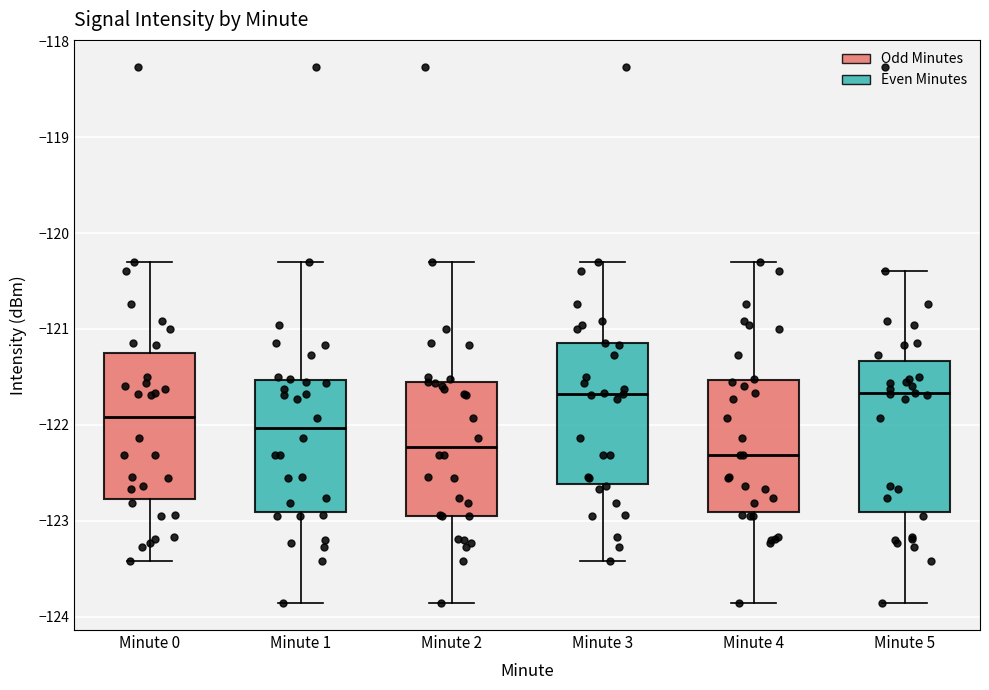

Reading left to right, read every box against the y-axis: the position of its median line, the range the box covers, and the ends of its whiskers. The values are not printed on the chart, so give them approximately, as read against the axis.

Minute 0: median -121.9, box -122.8 to -121.3, whiskers -123.4 to -120.3
Minute 1: median -122.0, box -122.9 to -121.5, whiskers -123.9 to -120.3
Minute 2: median -122.2, box -122.9 to -121.6, whiskers -123.9 to -120.3
Minute 3: median -121.7, box -122.6 to -121.2, whiskers -123.4 to -120.3
Minute 4: median -122.3, box -122.9 to -121.5, whiskers -123.9 to -120.3
Minute 5: median -121.7, box -122.9 to -121.3, whiskers -123.9 to -120.4